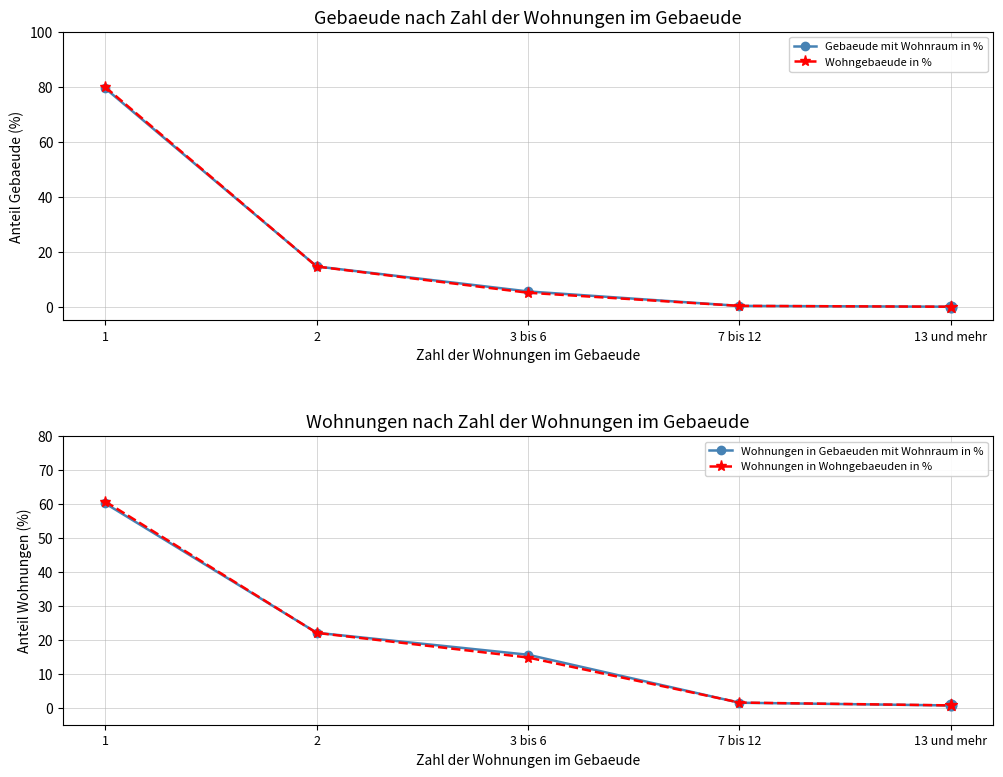

What are all the series names shown in the legend?

Gebaeude mit Wohnraum in %, Wohngebaeude in %, Wohnungen in Gebaeuden mit Wohnraum in %, Wohnungen in Wohngebaeuden in %